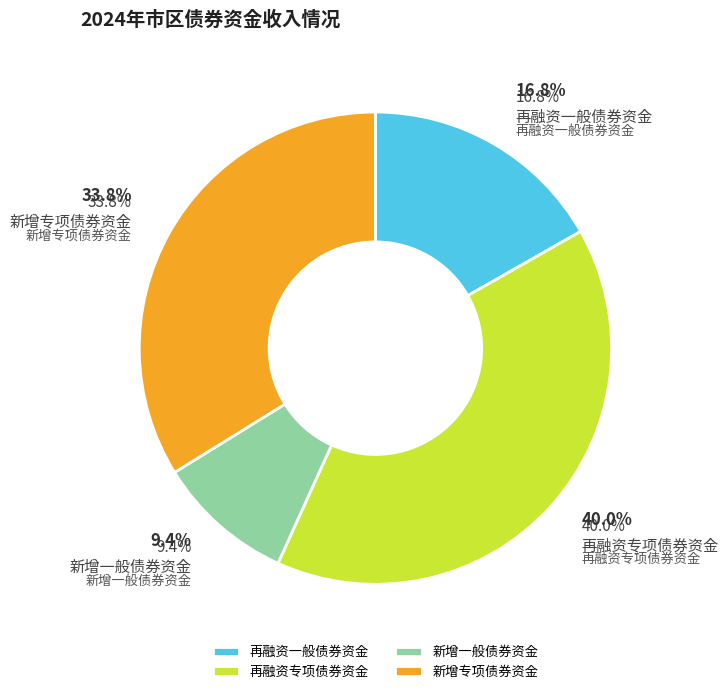

Which category has the smallest portion of the pie?

新增一般债券资金